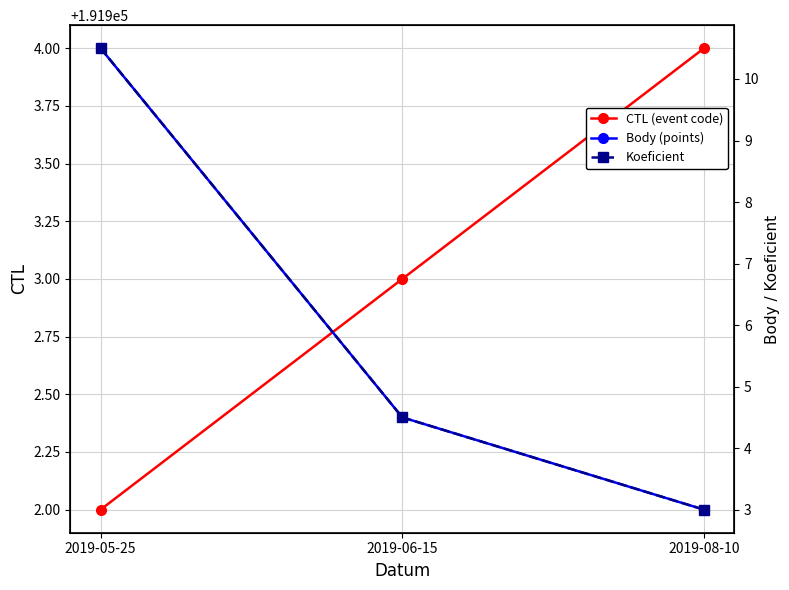

The Koeficient series shows 7.3 at 2019-06-15. True or false?

False